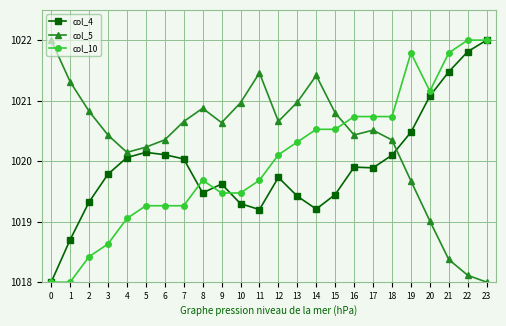

Is it true that col_5 equals 1413.7 at 10?

False